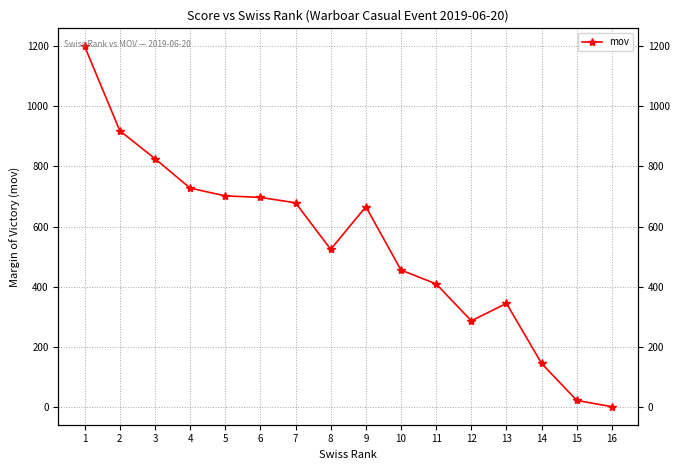

How many series are shown in this chart?

1